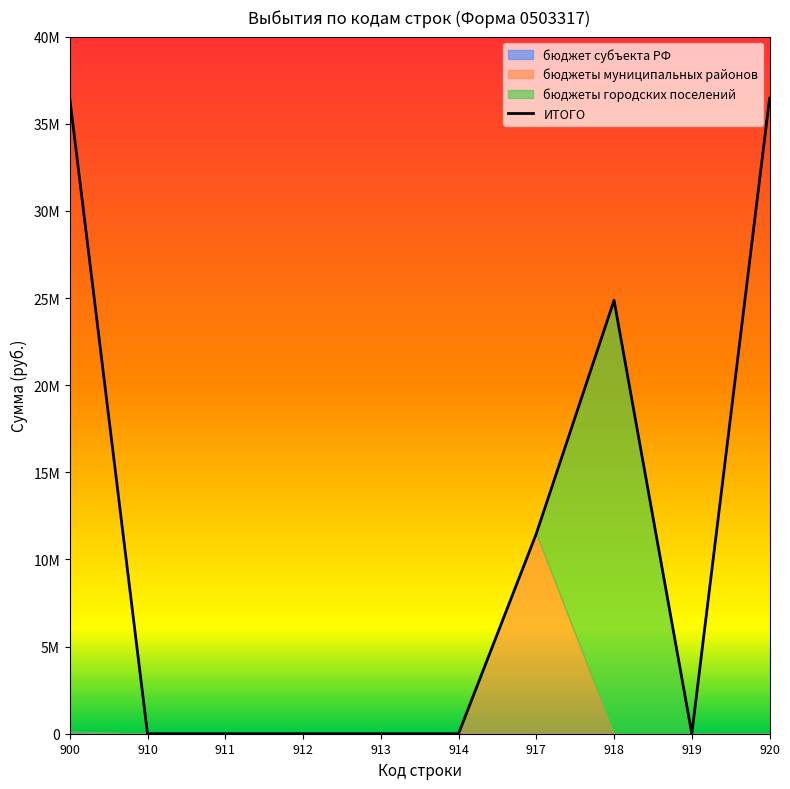

Reading left to right, what are all the values shown in this chart?

бюджет субъекта РФ: 900=103576.0	910=0.0	911=0.0	912=0.0	913=0.0	914=0.0	917=0.0	918=0.0	919=0.0	920=0.0
бюджеты муниципальных районов: 900=0.0	910=0.0	911=0.0	912=0.0	913=0.0	914=0.0	917=11479466.0	918=0.0	919=0.0	920=0.0
бюджеты городских поселений: 900=0.0	910=0.0	911=0.0	912=0.0	913=0.0	914=0.0	917=0.0	918=24871933.0	919=0.0	920=0.0
ИТОГО: 900=36454975.0	910=0.0	911=0.0	912=0.0	913=0.0	914=0.0	917=11479466.0	918=24871933.0	919=0.0	920=36454975.0